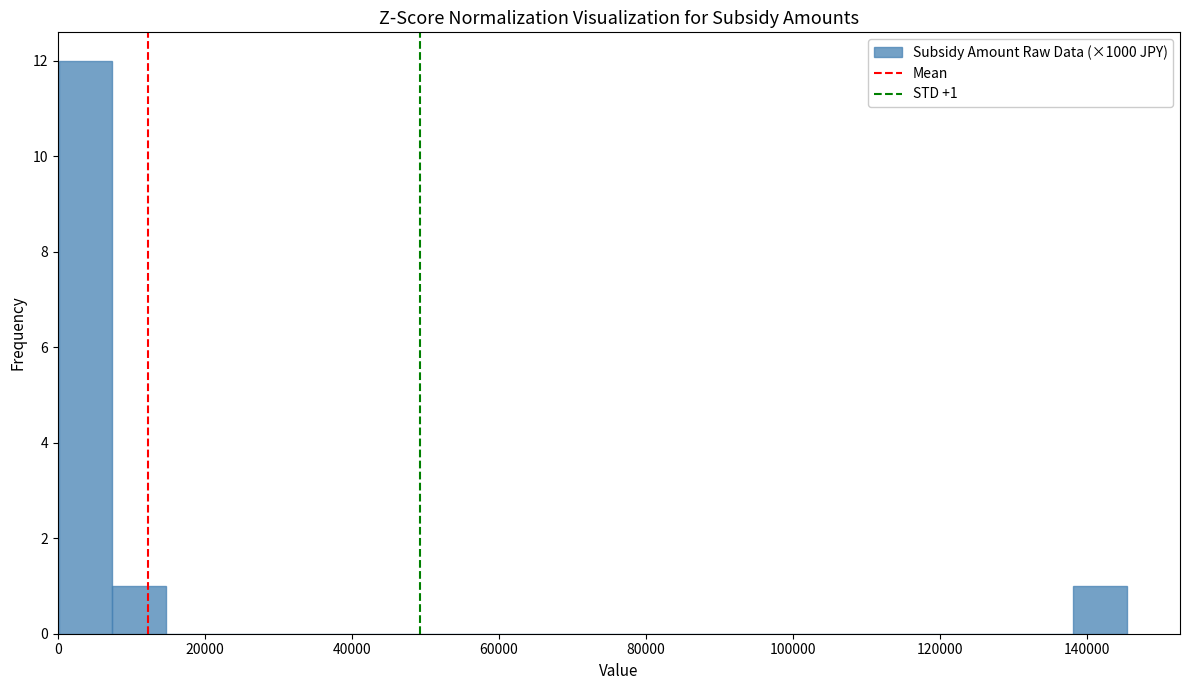

Around what value on the x-axis is the tallest bar? Give the approximate position of its centre, as read against the axis.

4000